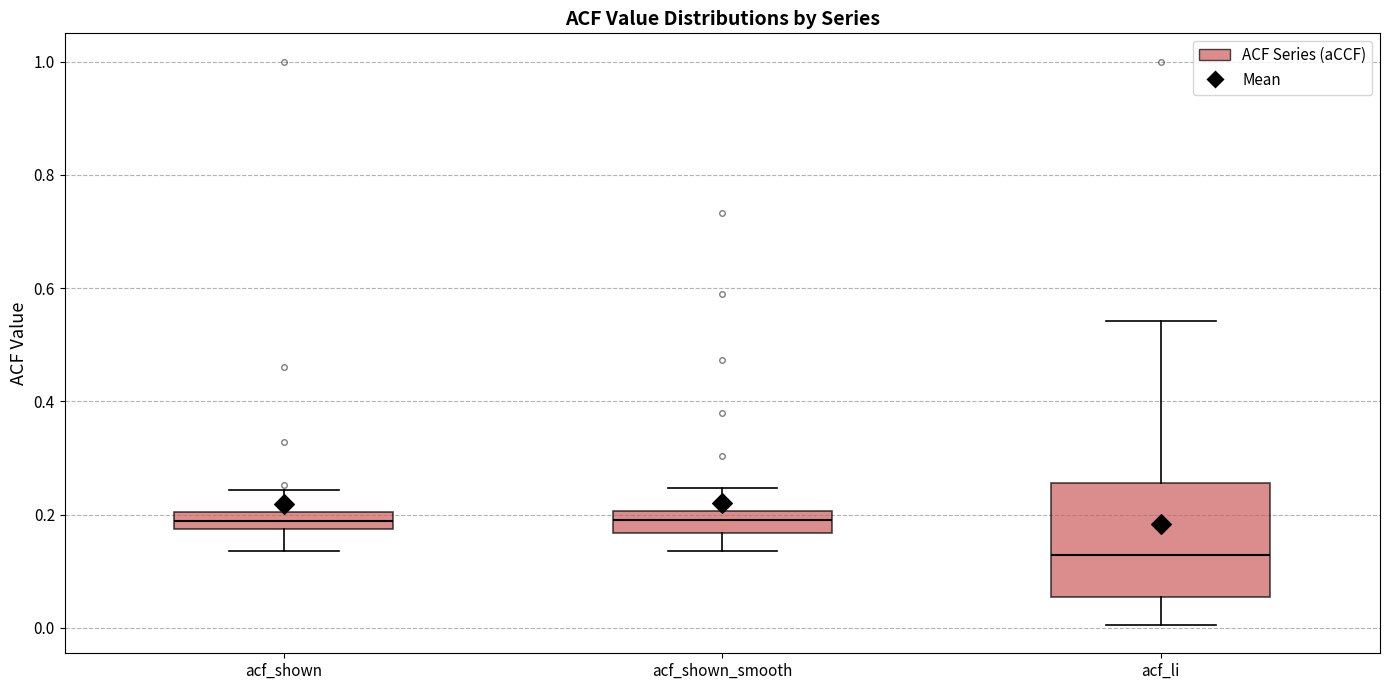

Comparing the boxes themselves (not the whiskers), which one is the tallest?

acf_li